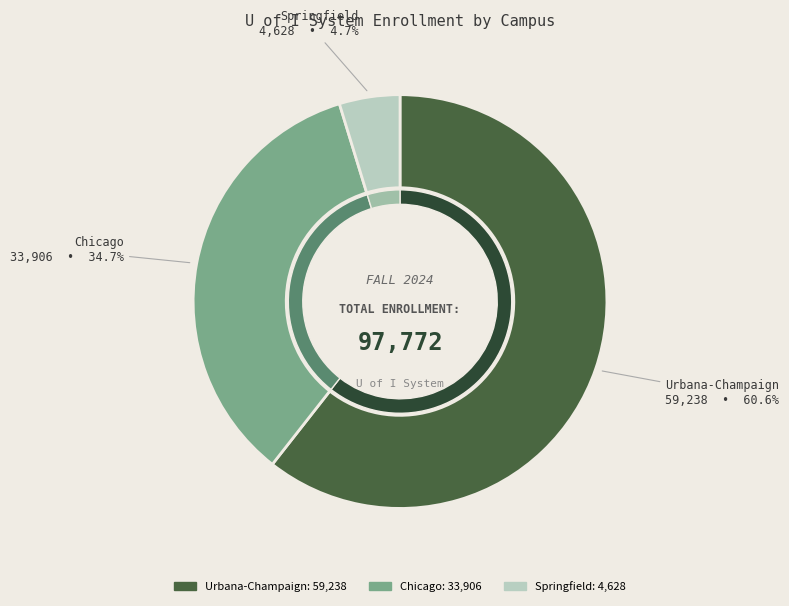

What percentage is NOT represented by Chicago?

65.3%